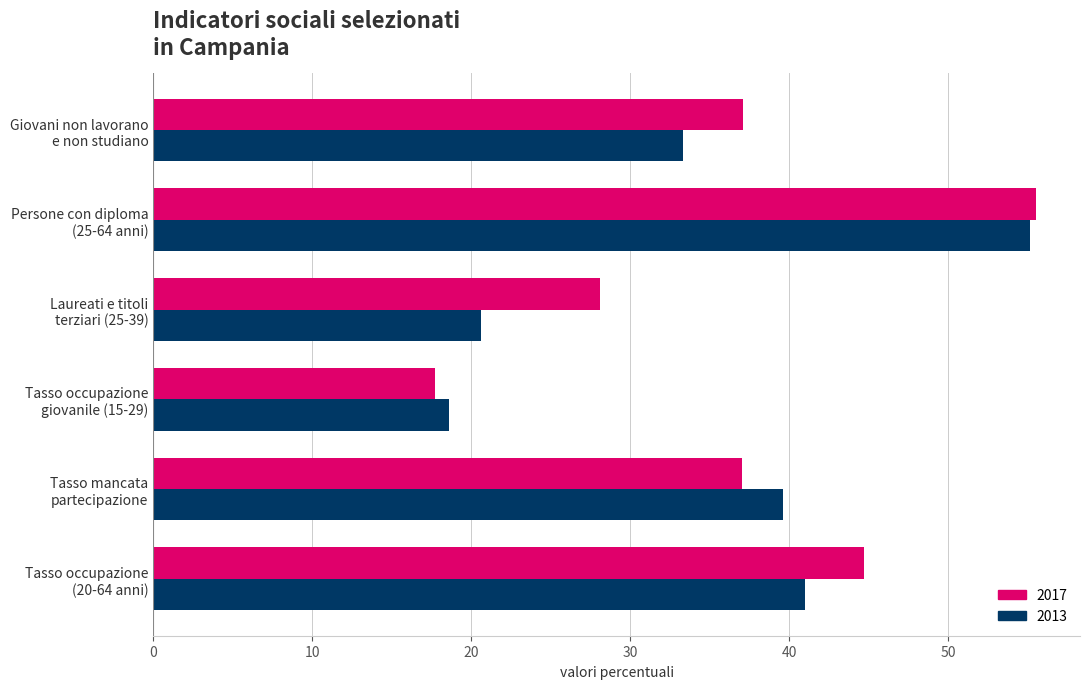

What are all the series names shown in the legend?

2017, 2013